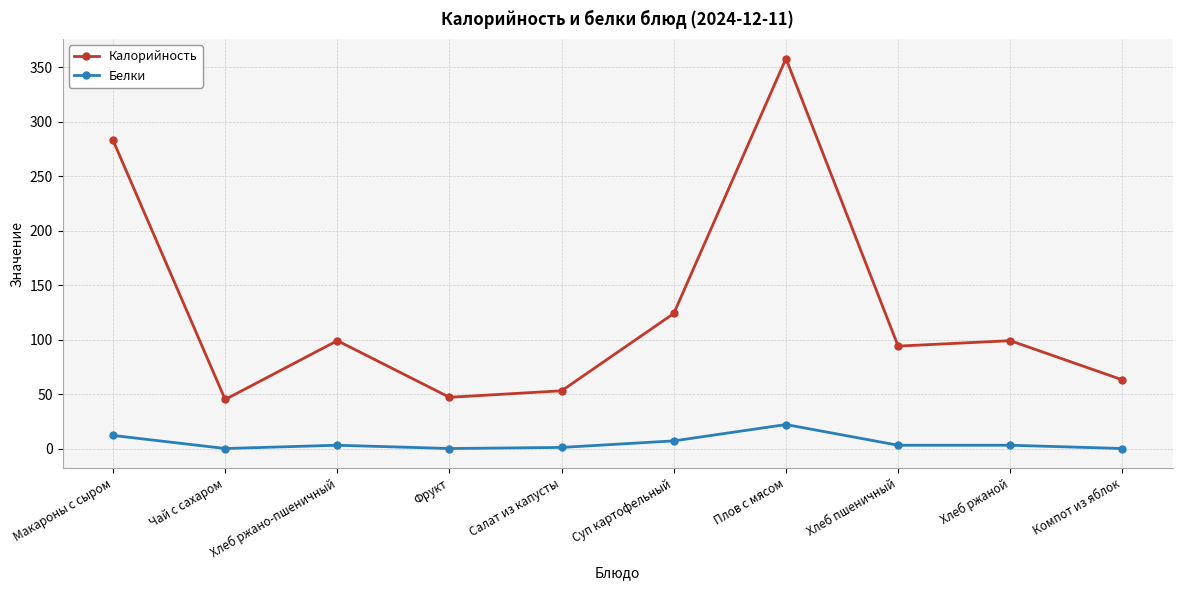

Rank the series by their maximum value, from lowest to highest.

Белки, Калорийность